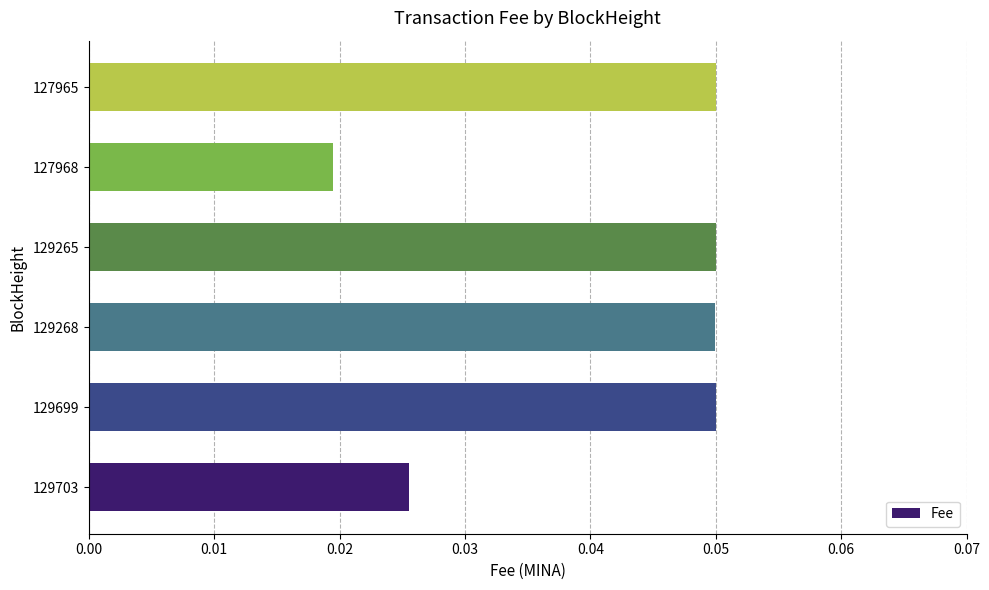

True or false: the data shows 0.1 at 129268.

False